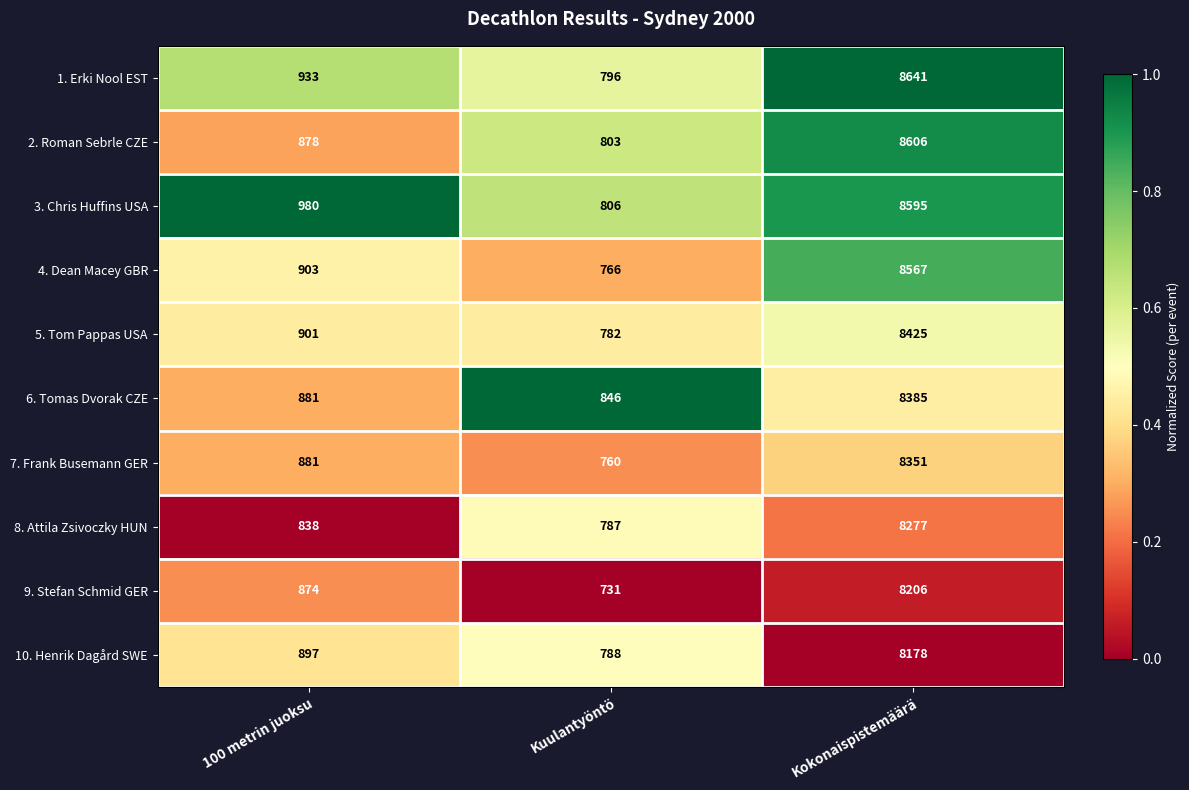

What is the smallest value displayed?

731